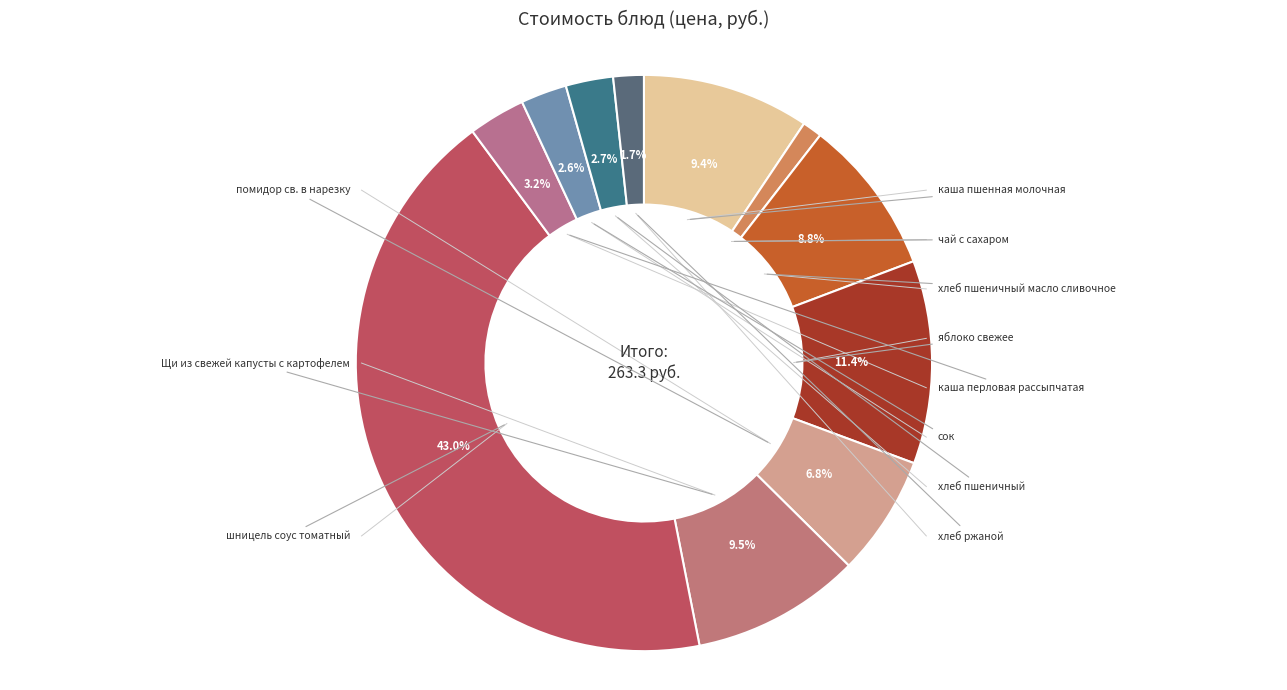

Count the number of slices in the pie.

11